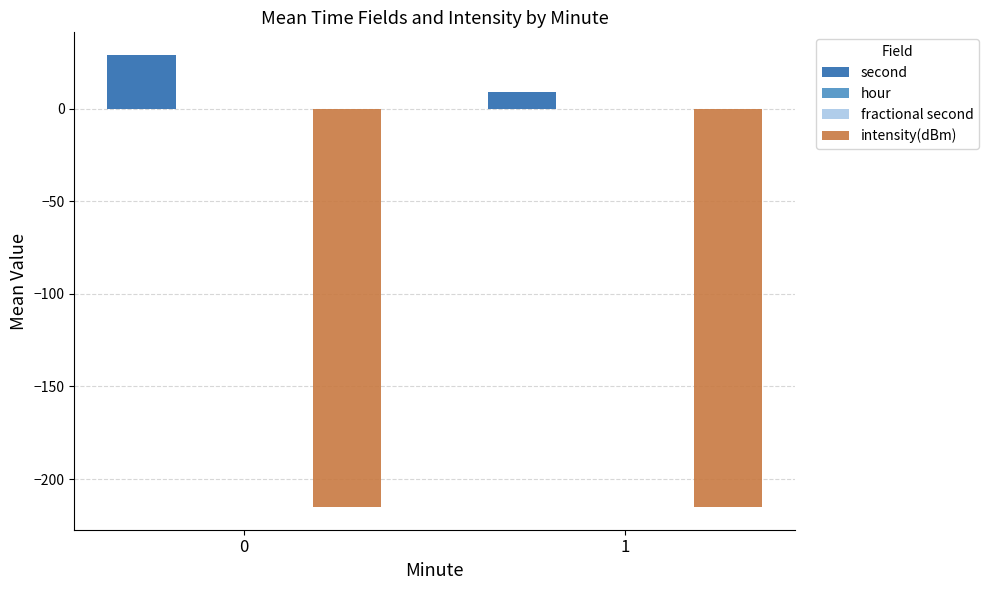

What is the average value of the intensity(dBm) series?

-215.1